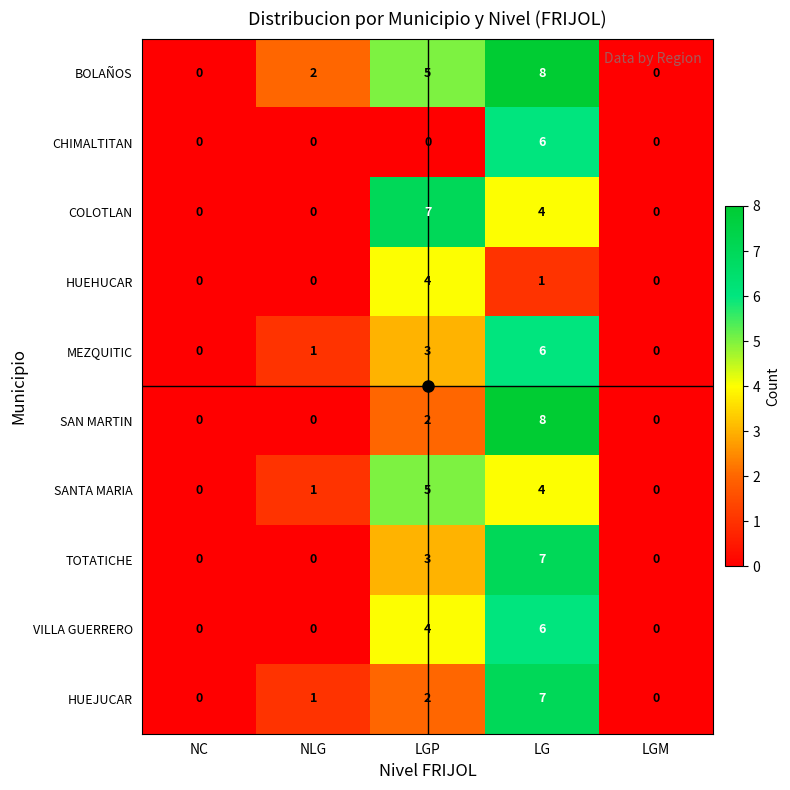

The SAN MARTIN series shows 0 at LGM. True or false?

True